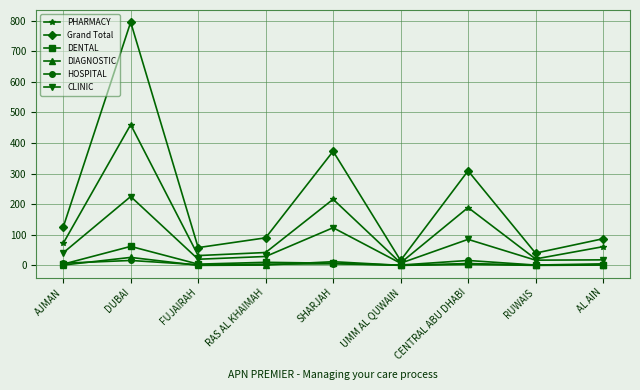

At which category does DIAGNOSTIC reach its first local peak?

DUBAI